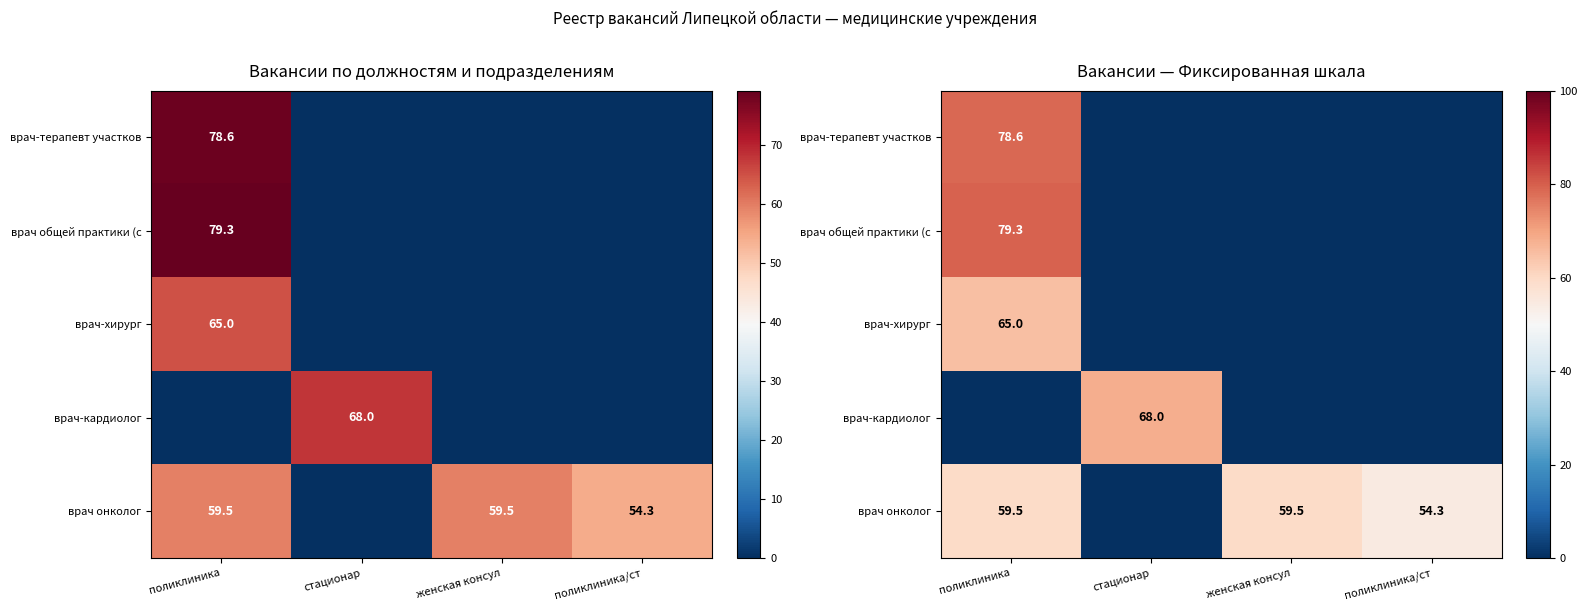

Rank the series at поликлиника from lowest to highest value.

врач-кардиолог, врач онколог, врач-хирург, врач-терапевт участков, врач общей практики (с